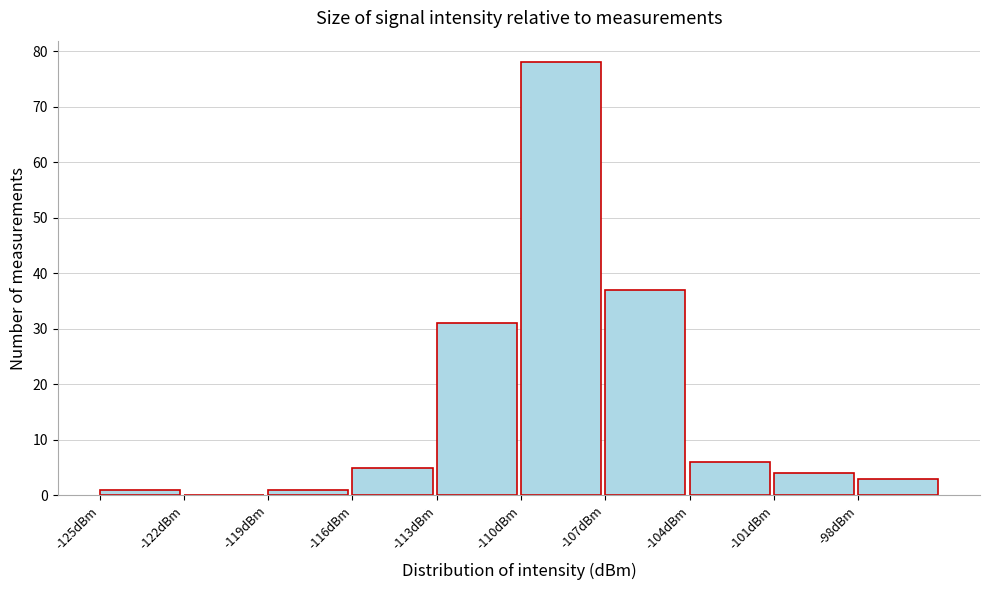

How tall is the bar that spans -104 to -101 on the x-axis? The values are not printed on the chart, so give them approximately, as read against the axis.

6